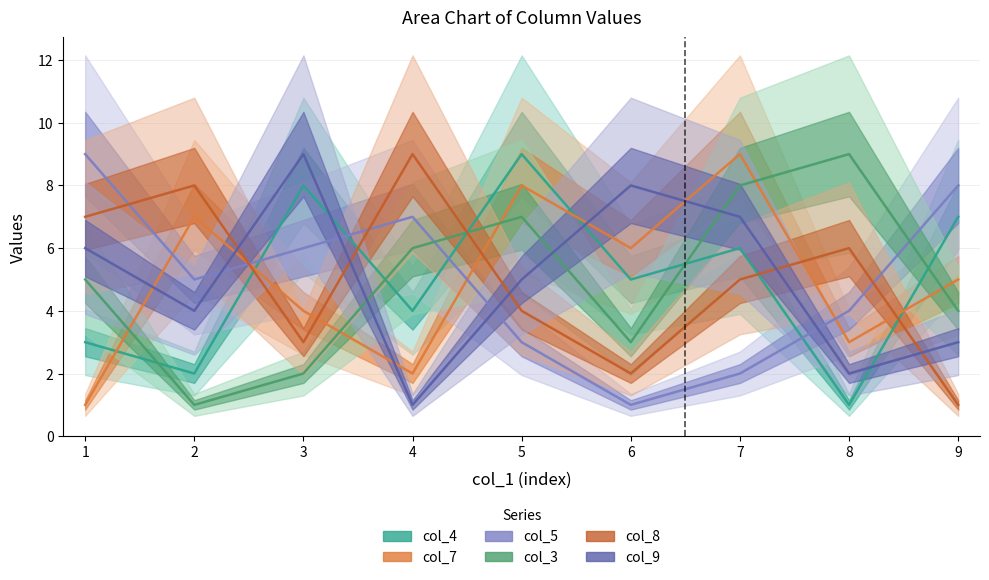

At 3, list the series in order from largest to smallest.

col_9, col_4, col_5, col_7, col_8, col_3